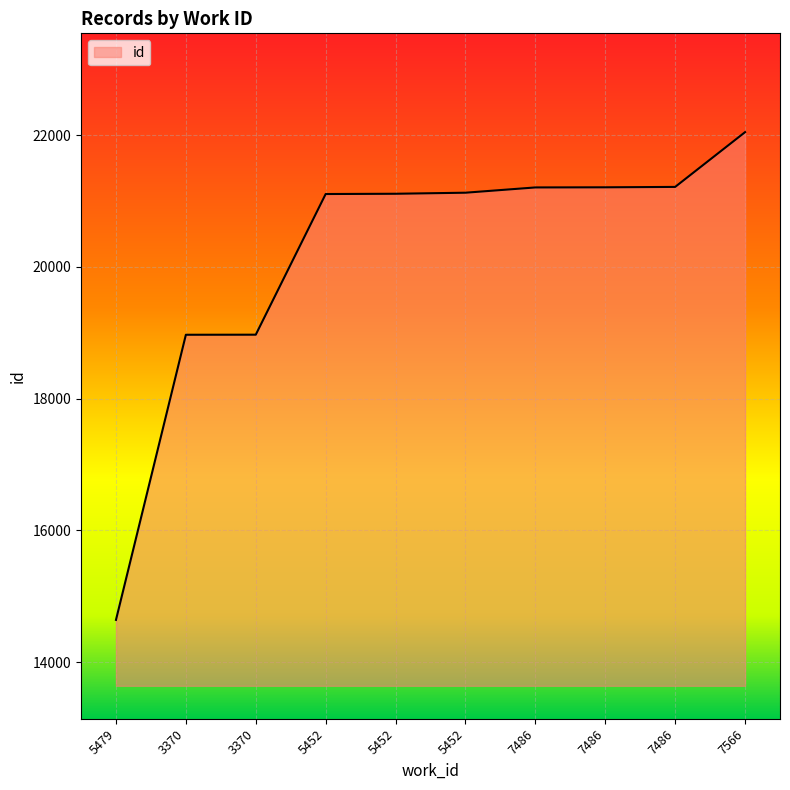

Does the chart display data point markers on the line(s)?

No